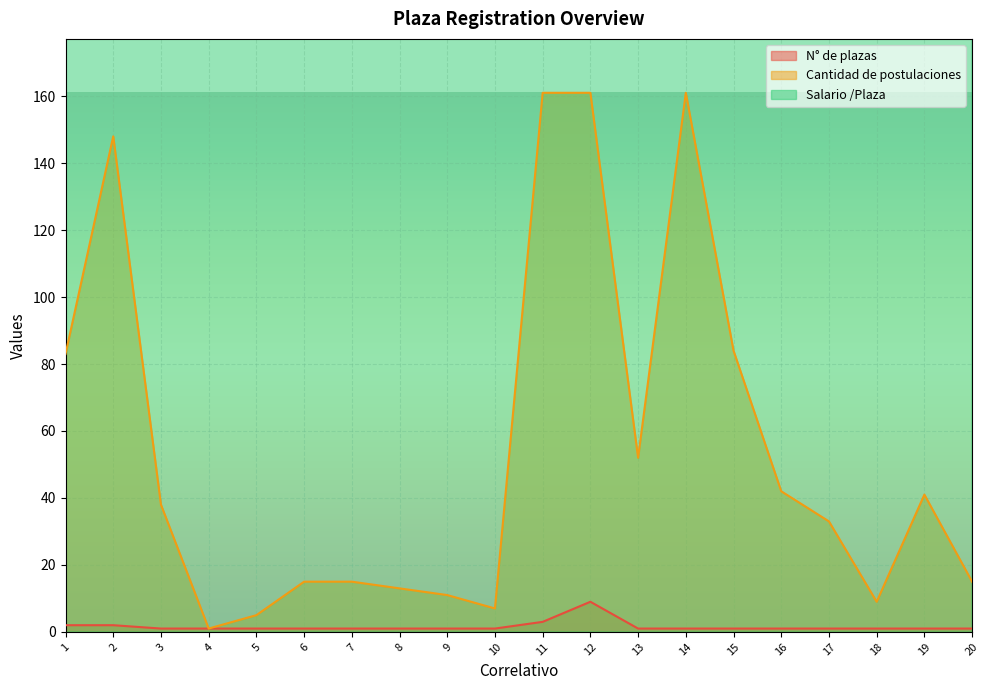

What is the difference between the Salario /Plaza values at 19 and 1?

748.4